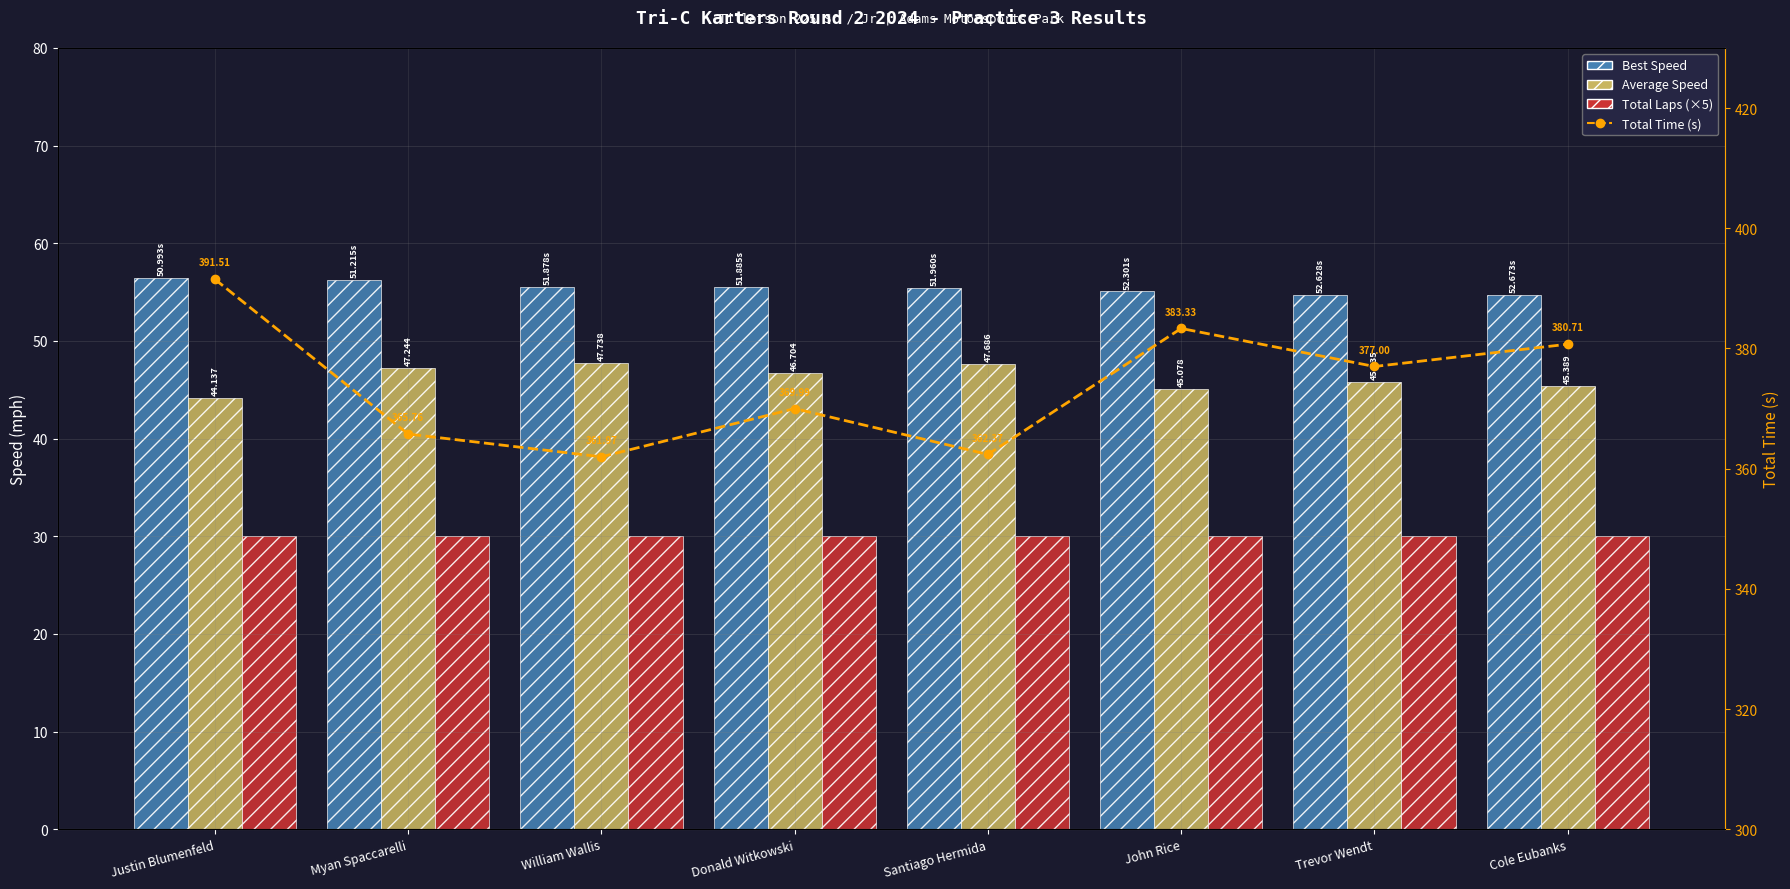

What is the average value of the Total Time (s) series?

374.1